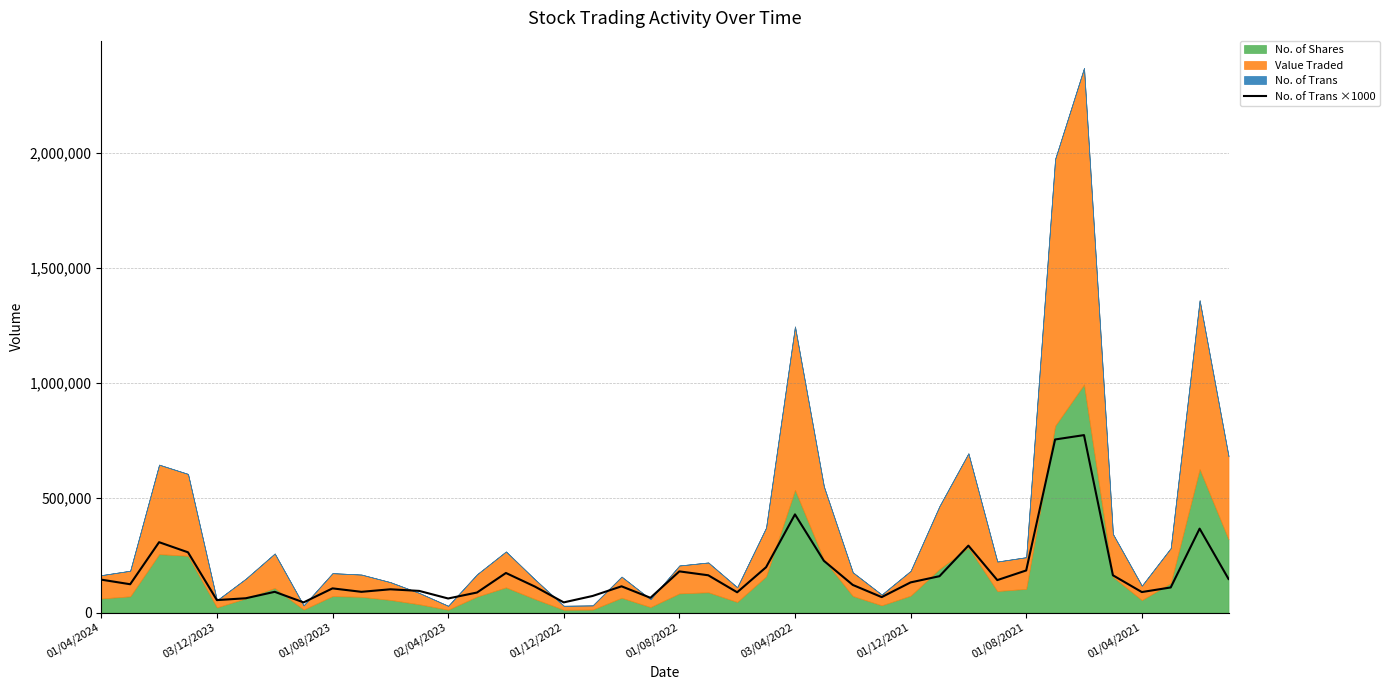

What is the highest value of the No. of Trans ×1000 series?

772000